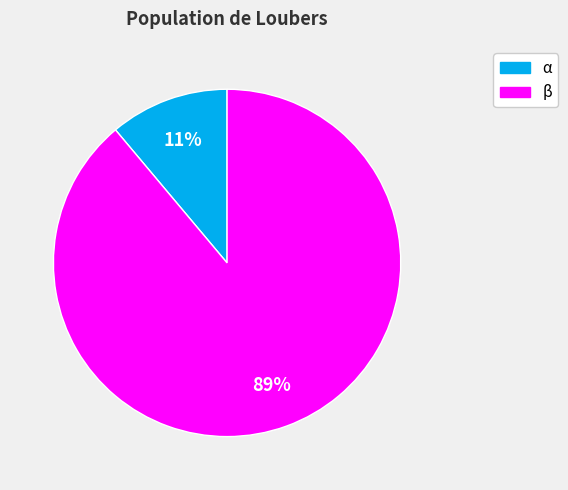

Is it true that β is 82% of the pie?

False